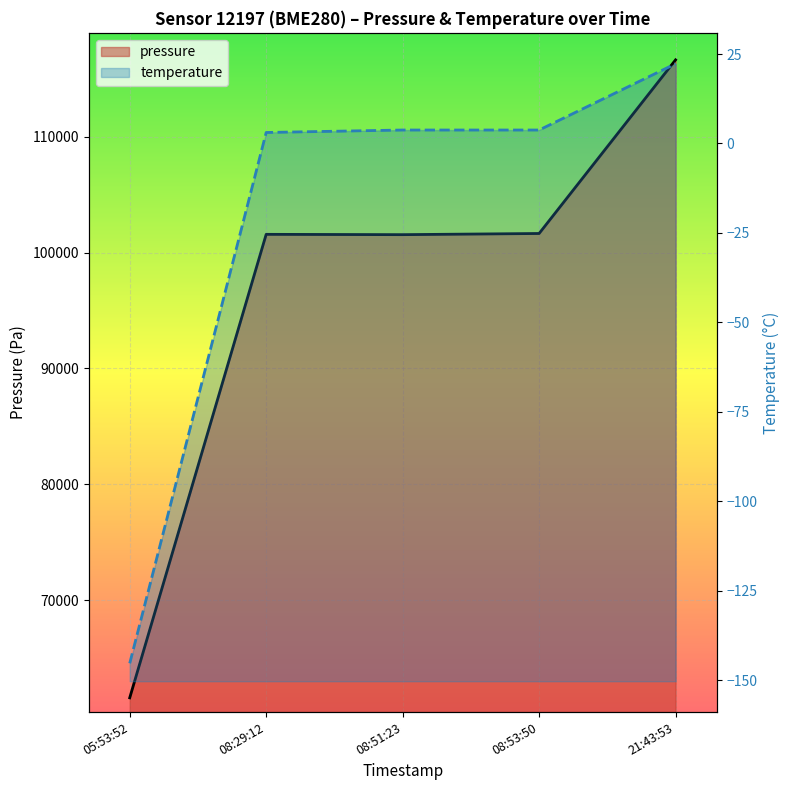

How many lines are shown in the chart?

2